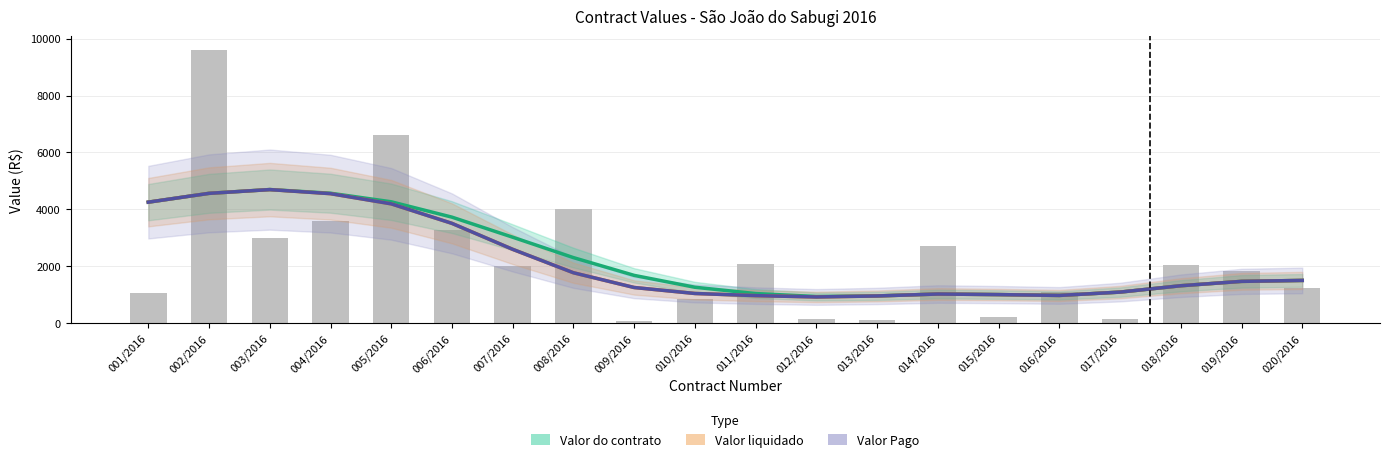

What are all the series names shown in the legend?

Valor do contrato, Valor liquidado, Valor Pago